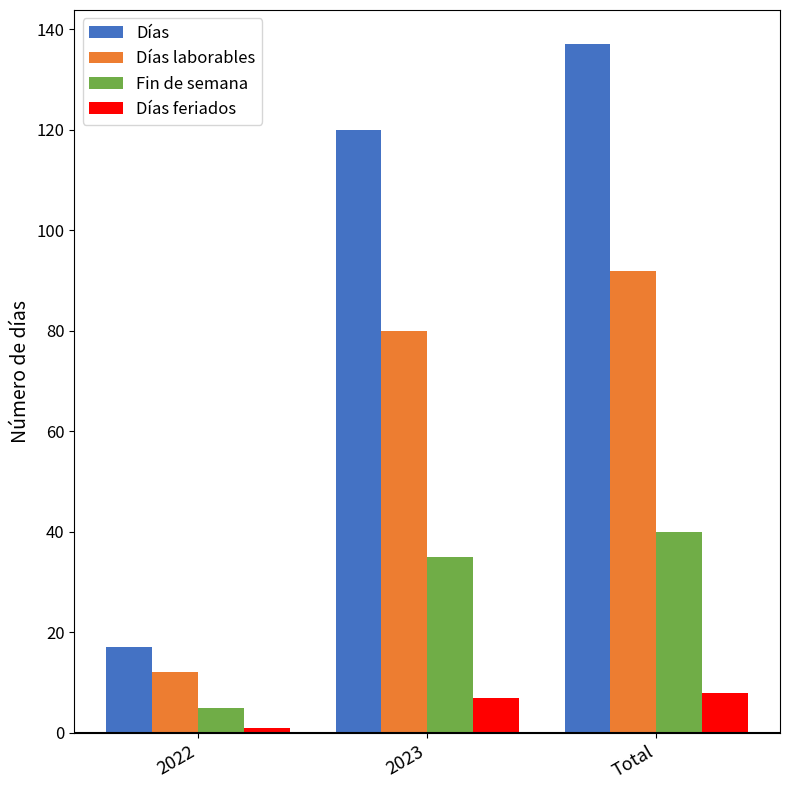

What is the sum of all Fin de semana values?

80